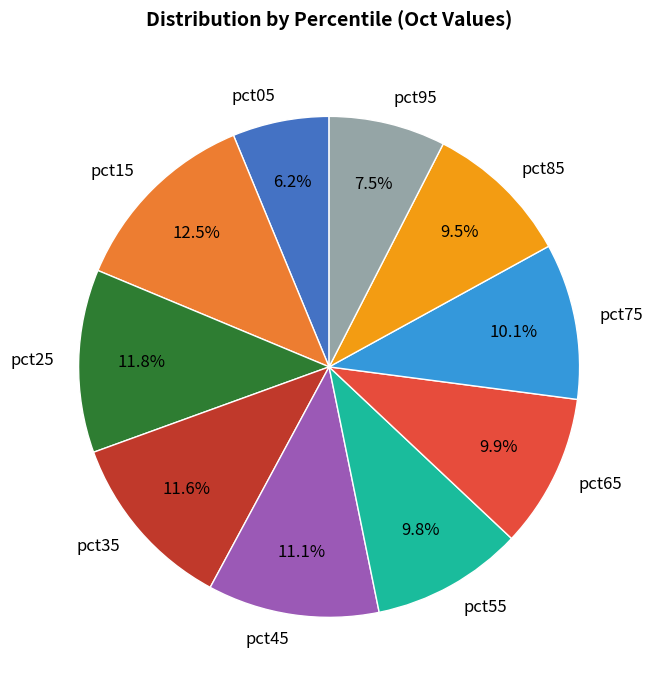

What percentage is the pct55 slice, to the nearest percent?

10%